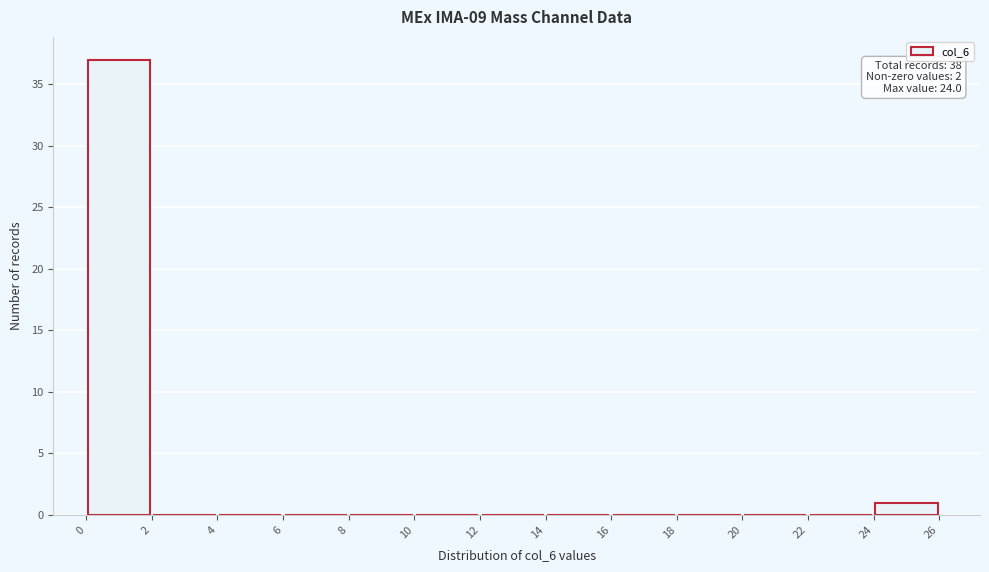

Over which range of the x-axis is the bar tallest?

0 to 2